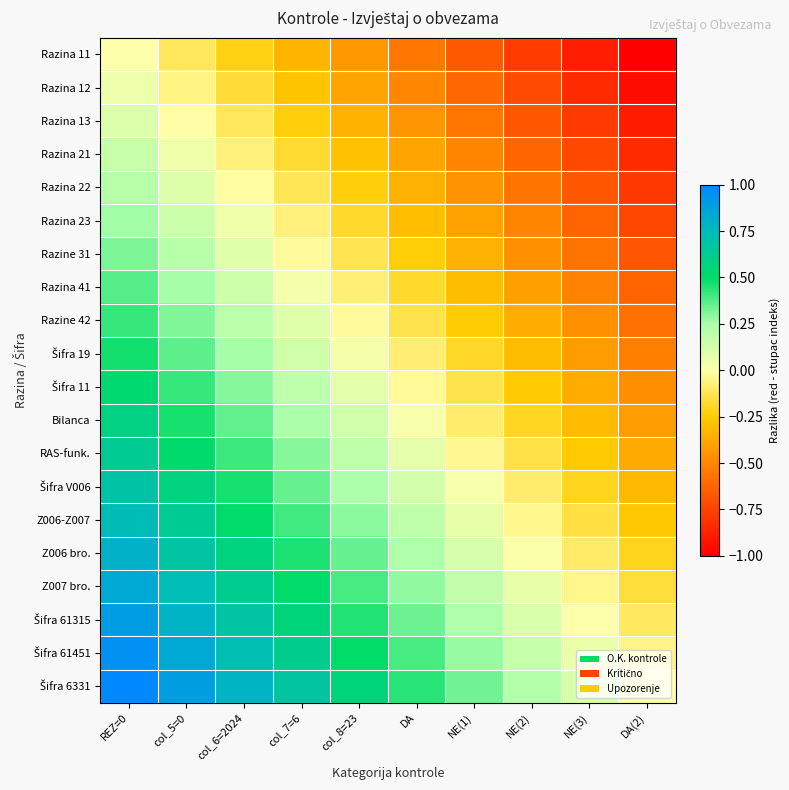

At which category is the sum across all series the highest?

REZ=0